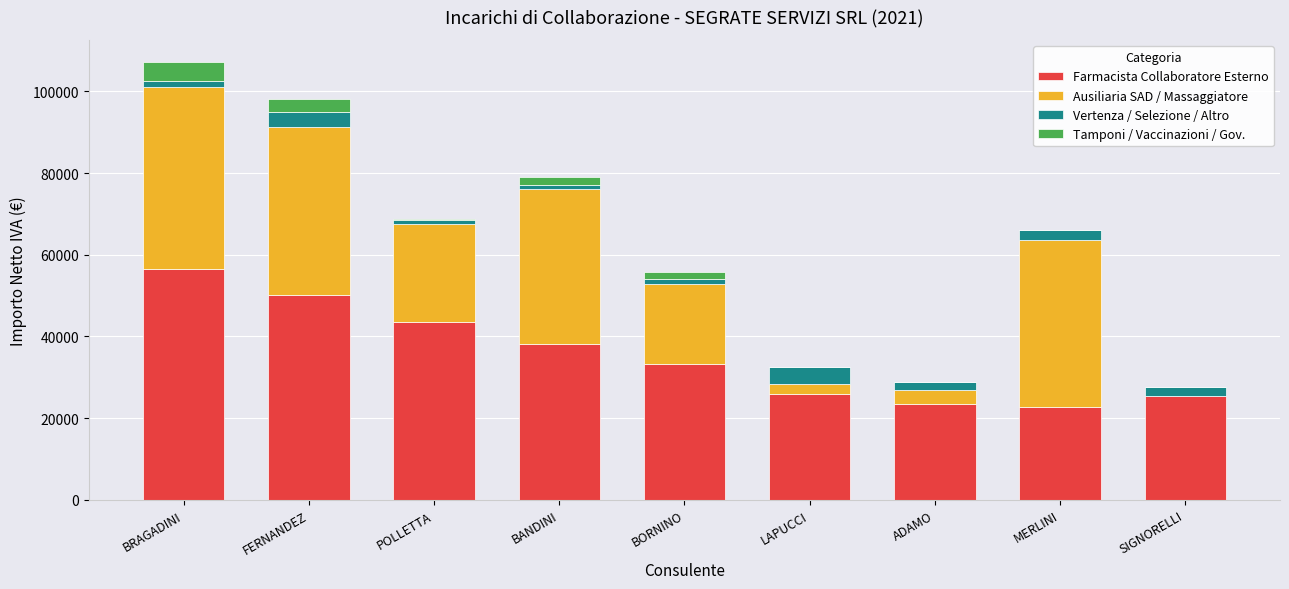

The Farmacista Collaboratore Esterno series shows 25972.0 at LAPUCCI. True or false?

True